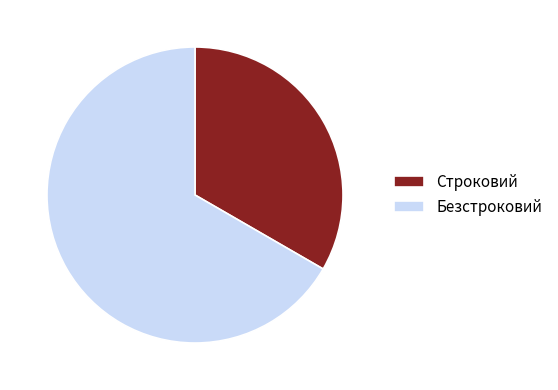

Which slice represents more than half of the pie?

Безстроковий